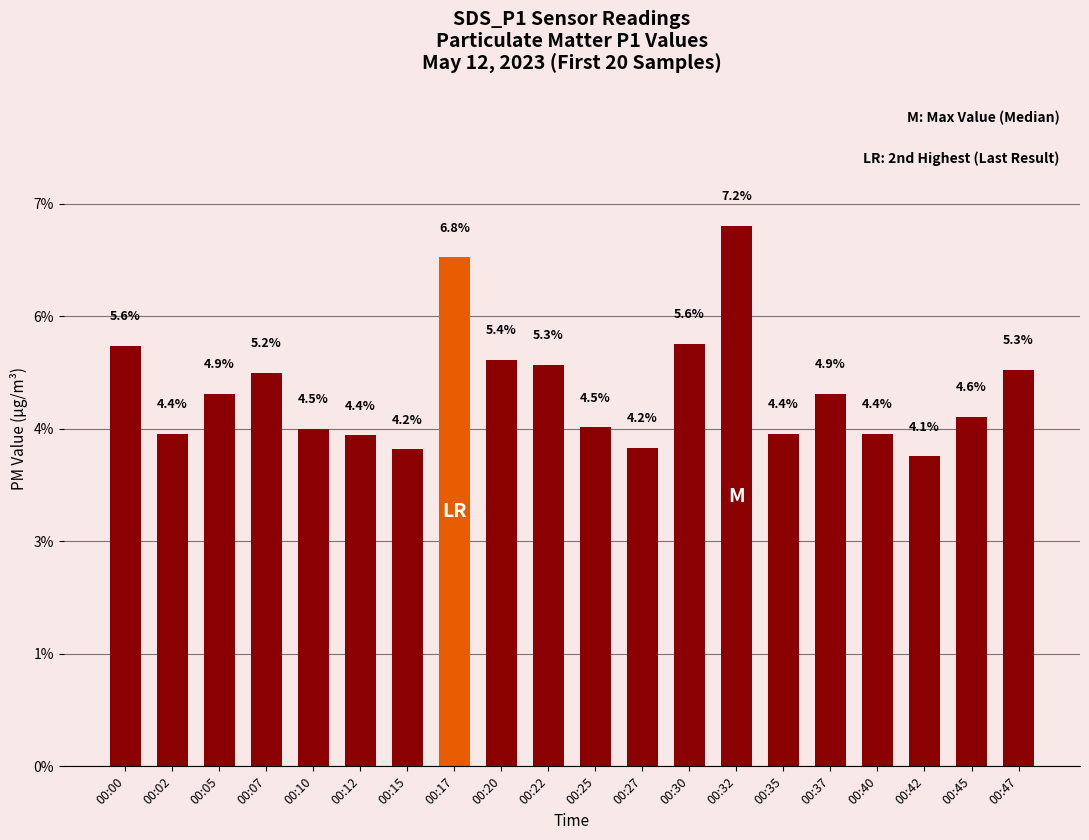

Rank the categories by value from lowest to highest.

00:42, 00:15, 00:27, 00:12, 00:02, 00:35, 00:40, 00:10, 00:25, 00:45, 00:05, 00:37, 00:07, 00:47, 00:22, 00:20, 00:00, 00:30, 00:17, 00:32